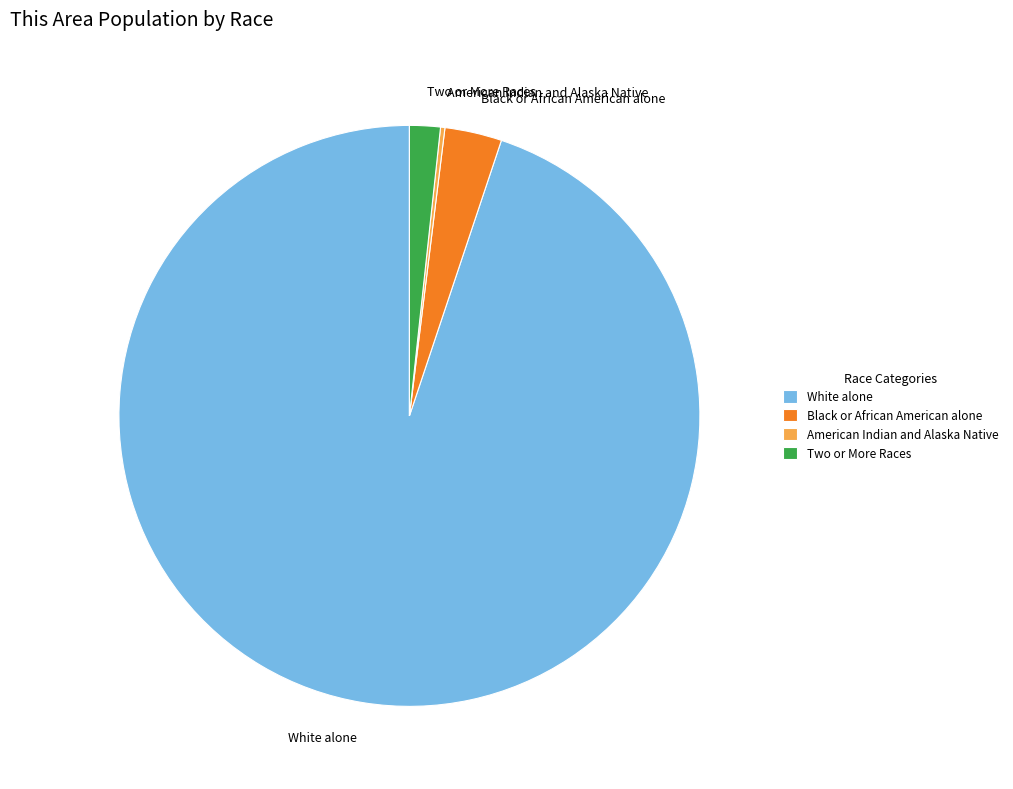

True or false: Black or African American alone accounts for 3% of the total.

True